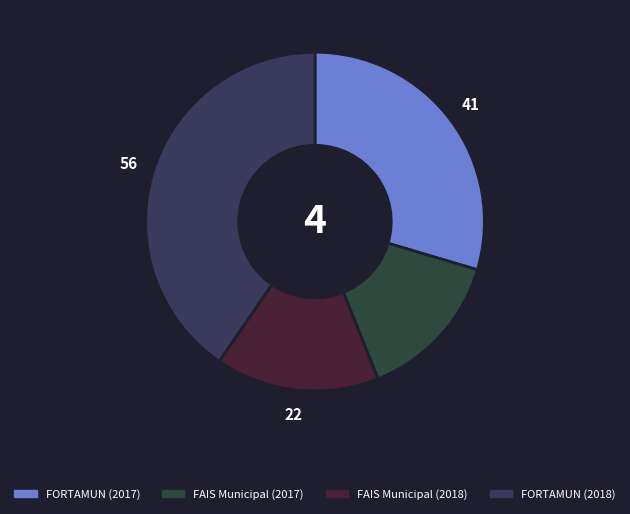

Between FAIS Municipal (2017) and FAIS Municipal (2018), which is larger?

FAIS Municipal (2018)